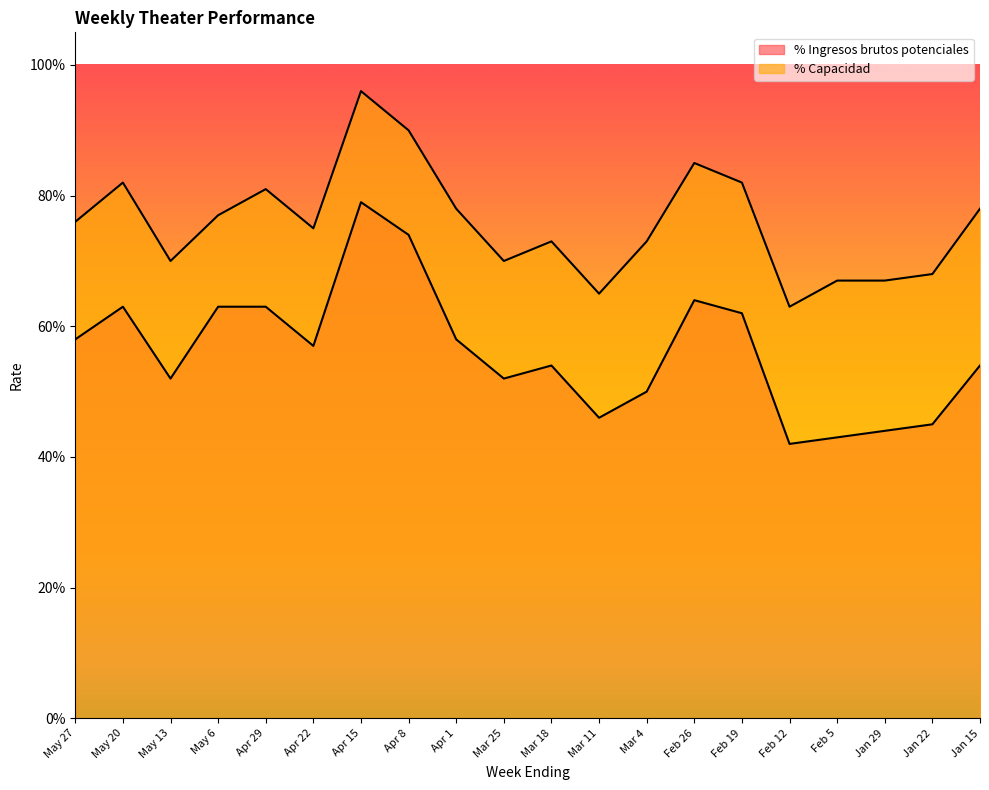

The % Ingresos brutos potenciales series shows 1.3 at Apr 15. True or false?

False